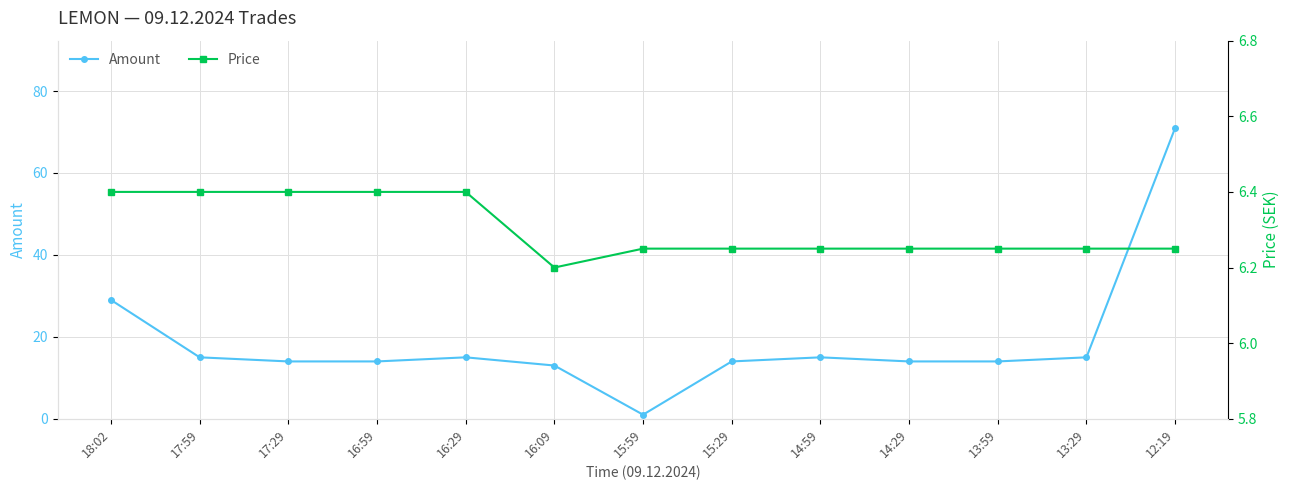

The Amount series shows 15 at 14:59. True or false?

True